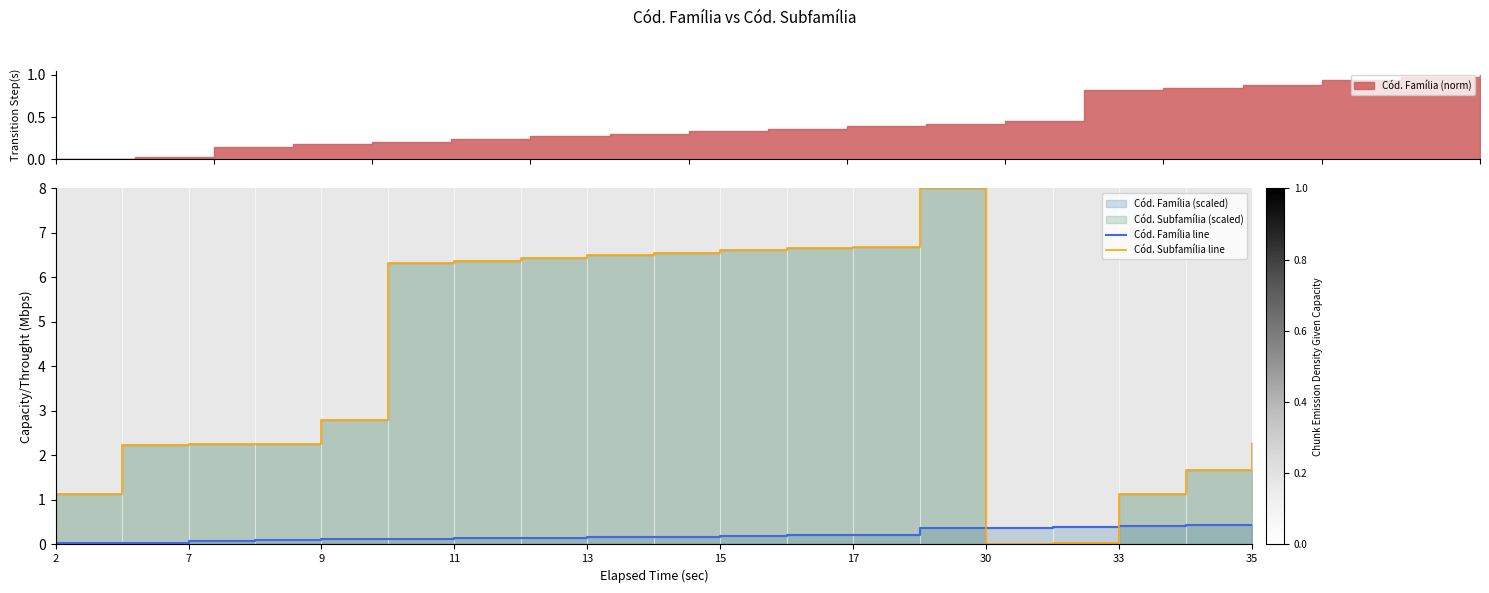

What is the average value of the Cód. Família line series?

0.2